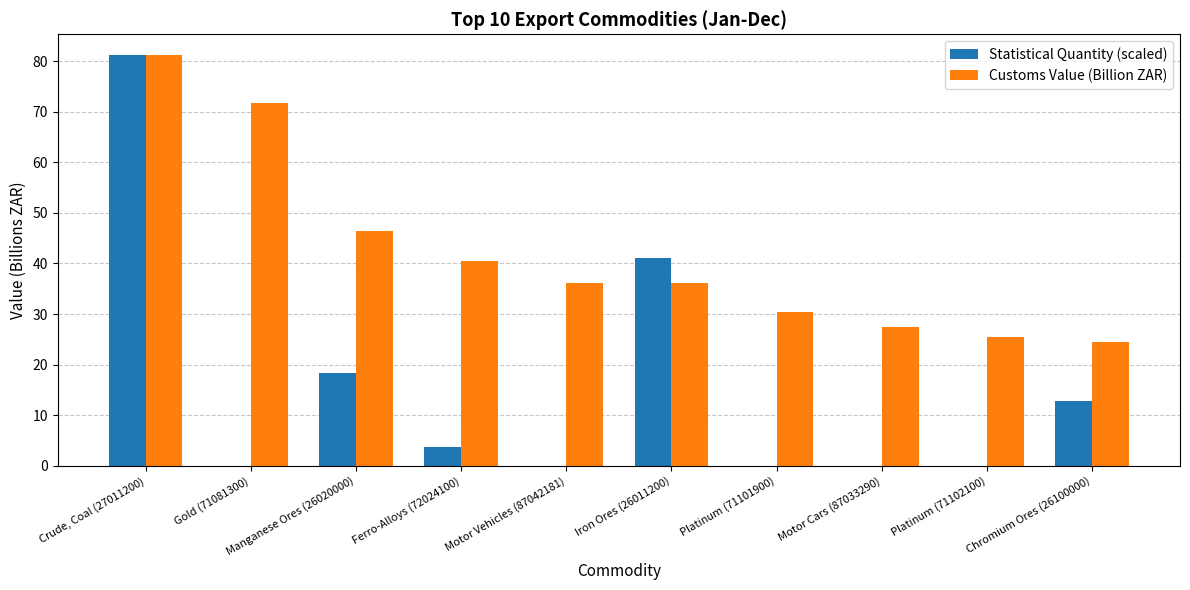

How many values in the Statistical Quantity (scaled) series exceed 3?

5